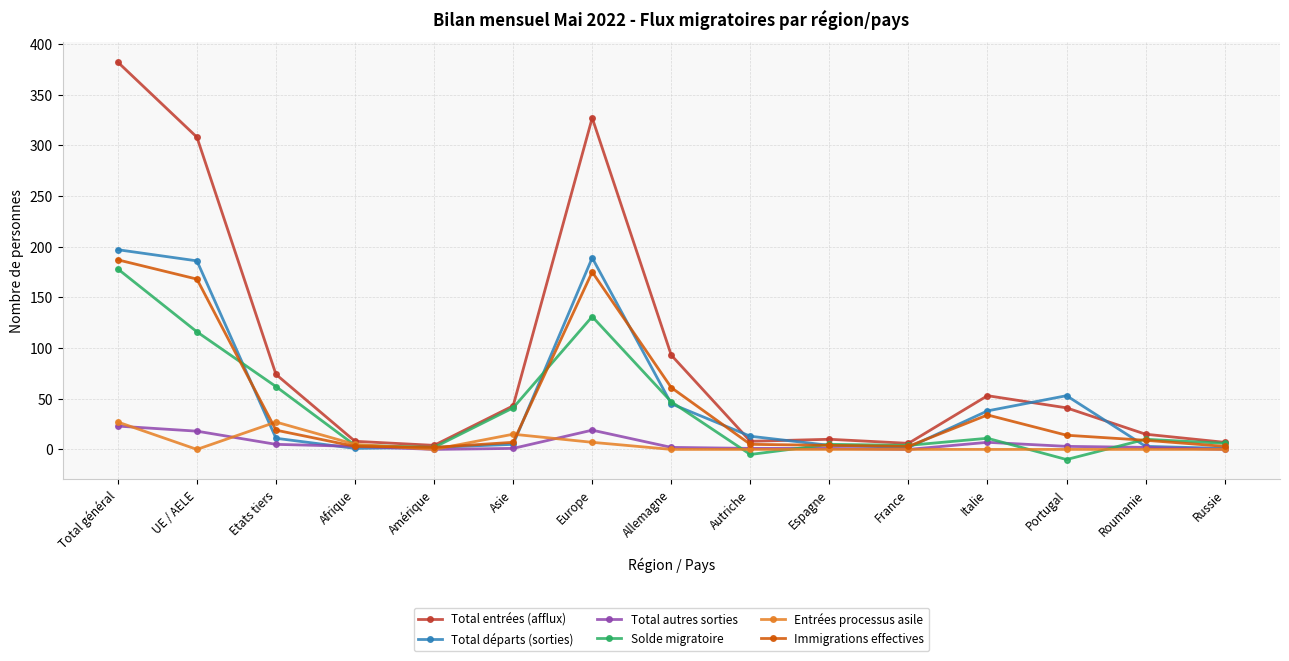

Which label corresponds to the largest value in the chart?

Total général